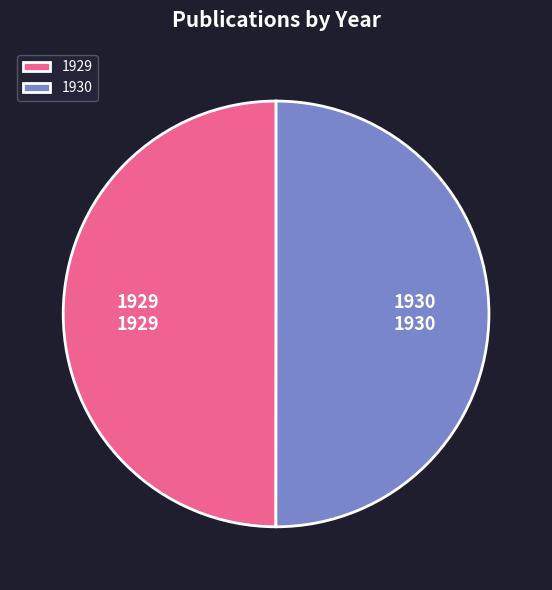

Do 1929 and 1930 together represent more than half of the pie?

Yes